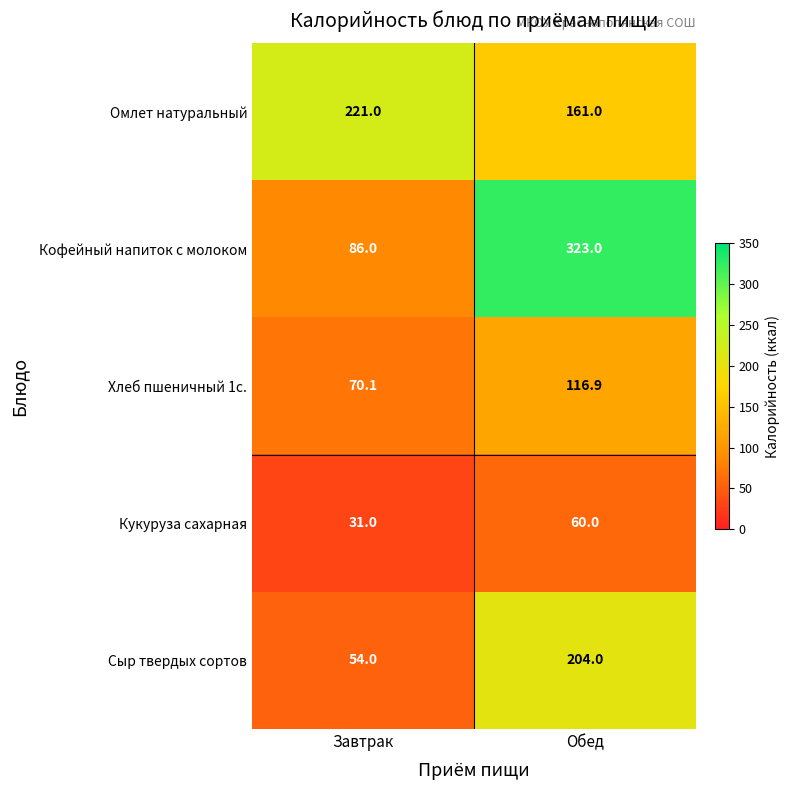

Reading left to right, extract all data points from this chart.

Омлет натуральный: Завтрак=221.0	Обед=161.0
Кофейный напиток с молоком: Завтрак=86.0	Обед=323.0
Хлеб пшеничный 1с.: Завтрак=70.1	Обед=116.9
Кукуруза сахарная: Завтрак=31.0	Обед=60.0
Сыр твердых сортов: Завтрак=54.0	Обед=204.0